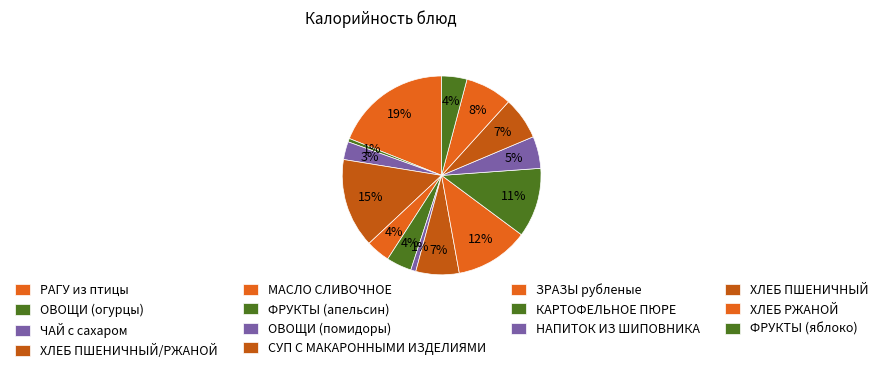

Count the number of slices in the pie.

14